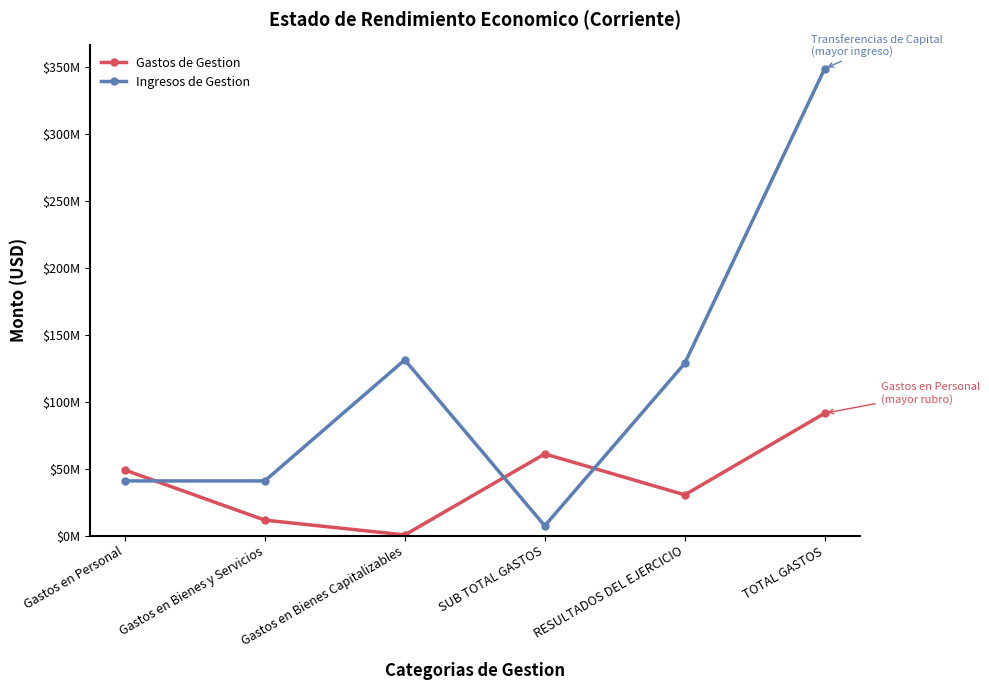

True or false: Gastos de Gestion and Ingresos de Gestion cross at least once.

True